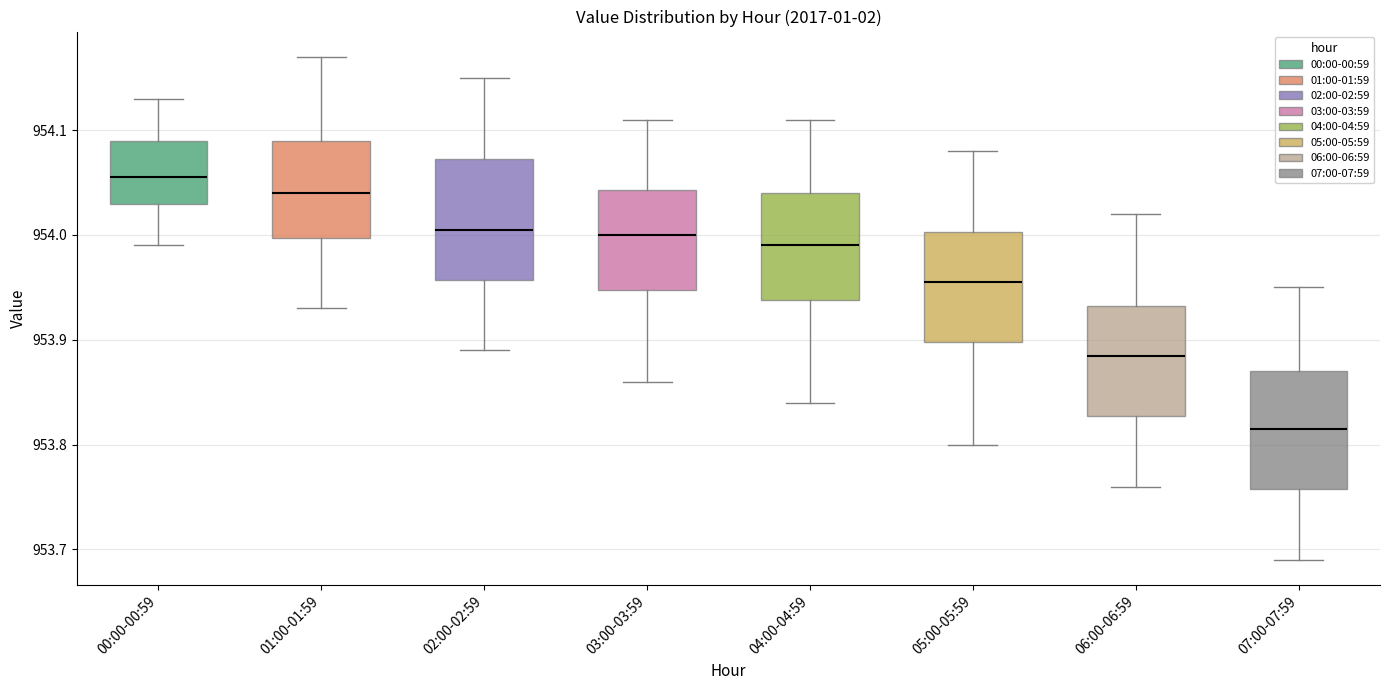

Reading left to right, transcribe this box plot: for each box, give where its median line is, the range the box spans, and where its two whiskers end, as read against the y-axis. The values are not printed on the chart, so give them approximately, as read against the axis.

00:00-00:59: median 954.06, box 954.03 to 954.09, whiskers 953.99 to 954.13
01:00-01:59: median 954.04, box 954.00 to 954.09, whiskers 953.93 to 954.17
02:00-02:59: median 954.01, box 953.96 to 954.07, whiskers 953.89 to 954.15
03:00-03:59: median 954.00, box 953.95 to 954.04, whiskers 953.86 to 954.11
04:00-04:59: median 953.99, box 953.94 to 954.04, whiskers 953.84 to 954.11
05:00-05:59: median 953.96, box 953.90 to 954.00, whiskers 953.80 to 954.08
06:00-06:59: median 953.89, box 953.83 to 953.93, whiskers 953.76 to 954.02
07:00-07:59: median 953.82, box 953.76 to 953.87, whiskers 953.69 to 953.95